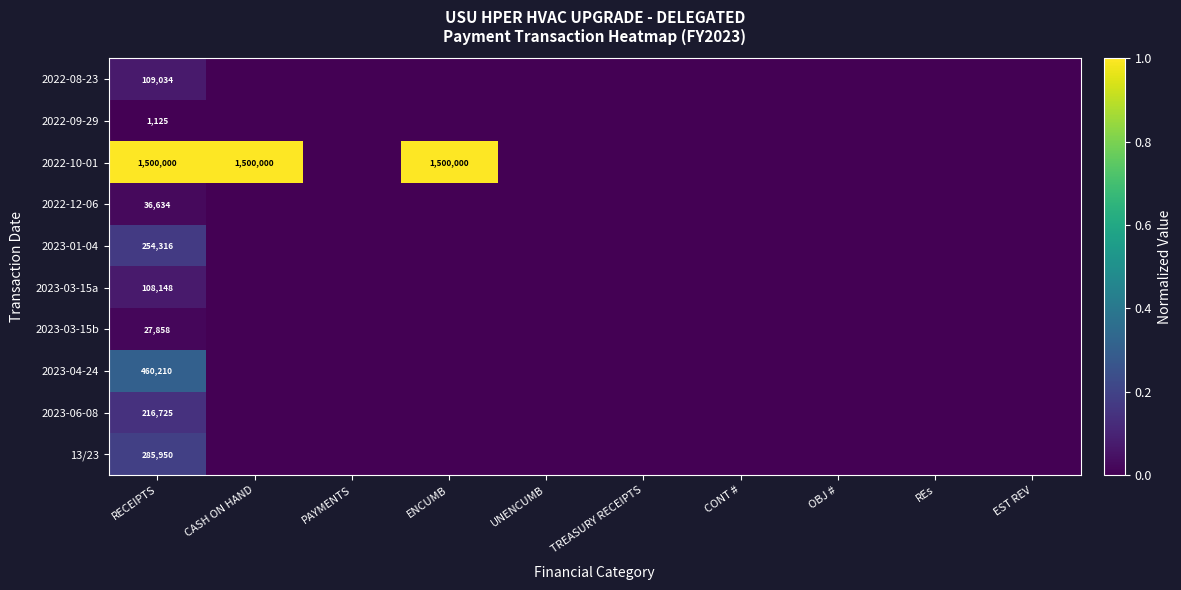

Is it true that 2023-03-15b equals 13469 at RECEIPTS?

False